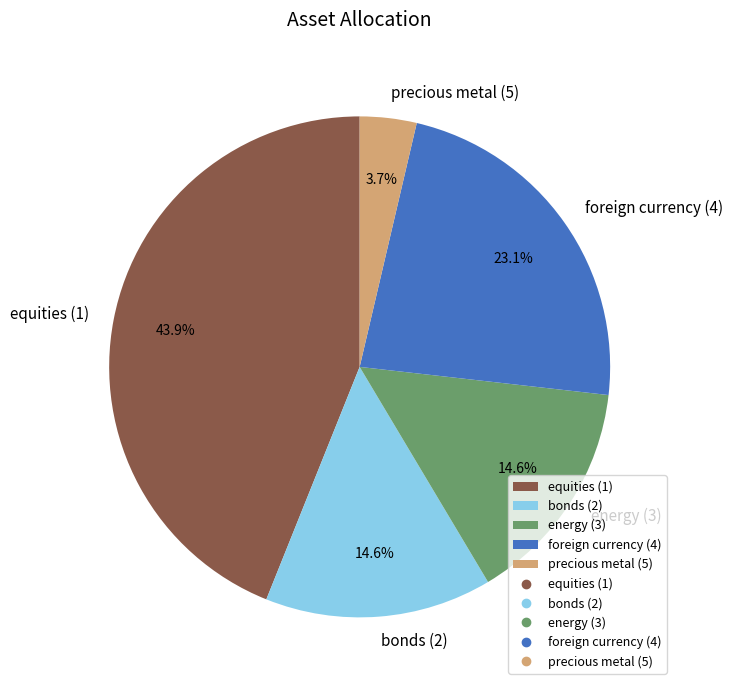

To the nearest percent, what is the difference between the largest and smallest slice percentages?

40%